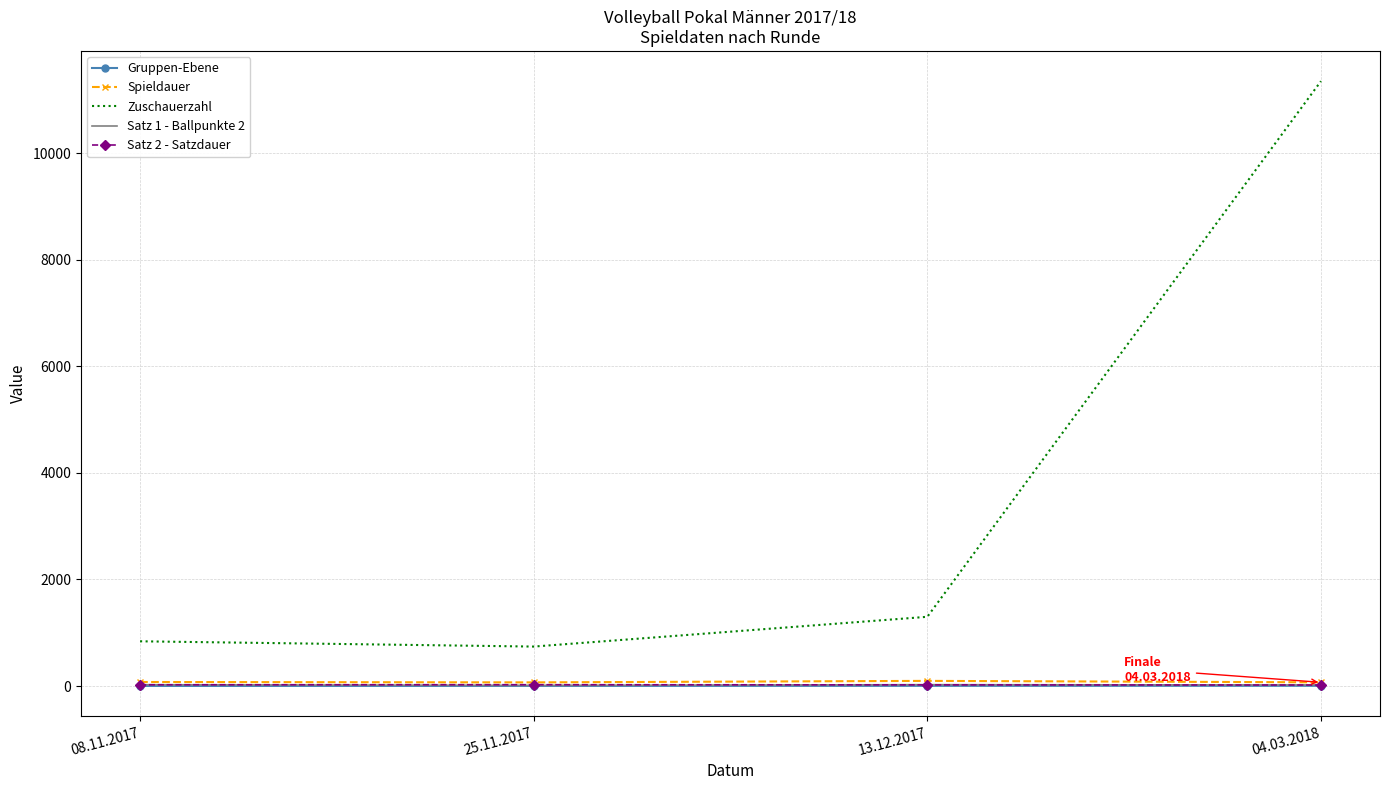

True or false: Zuschauerzahl and Satz 2 - Satzdauer cross at least once.

False